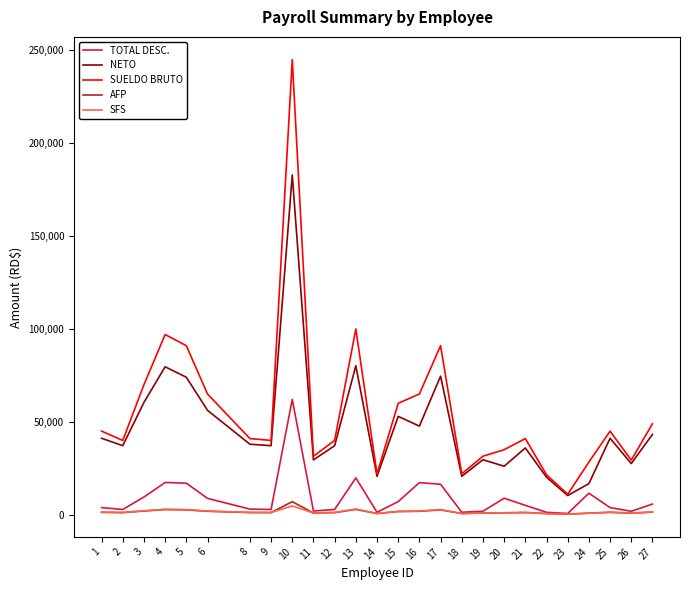

True or false: TOTAL DESC. and SUELDO BRUTO cross at least once.

False